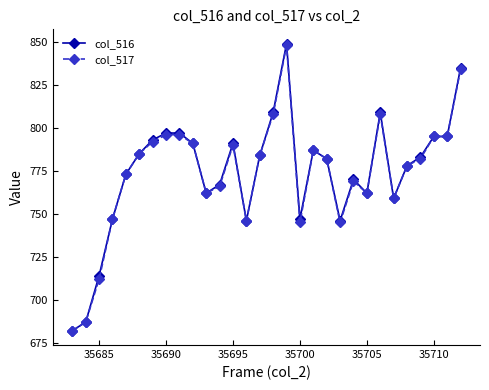

True or false: col_516 has more than 2 points higher than both neighbors.

True